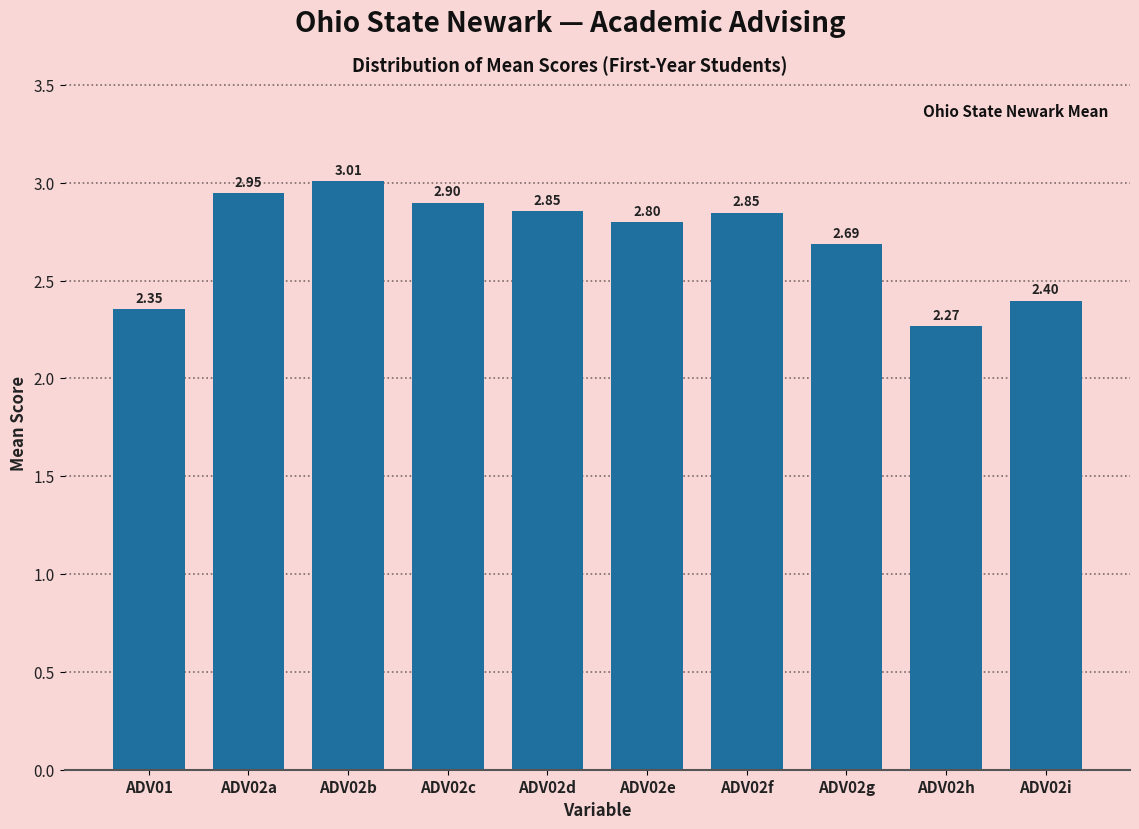

What is the difference between the maximum and minimum values?

0.7